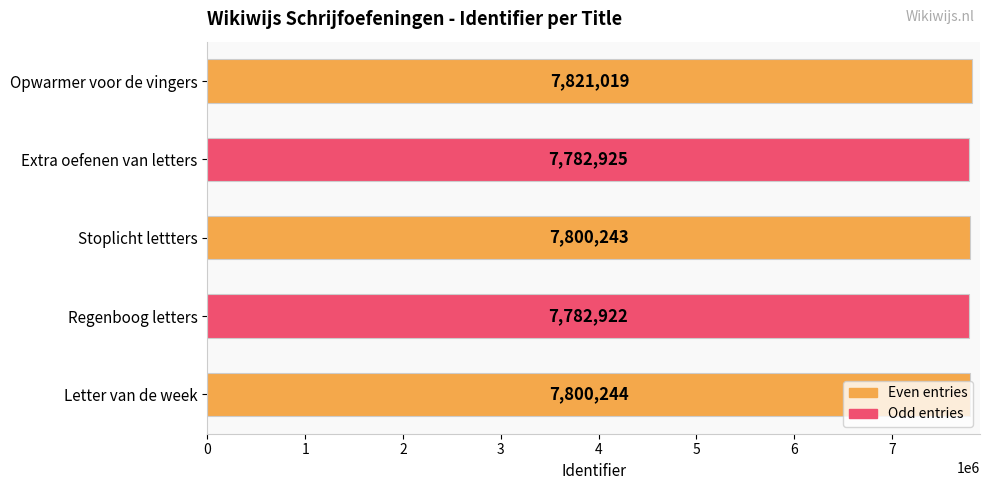

What is the average value?

7797471